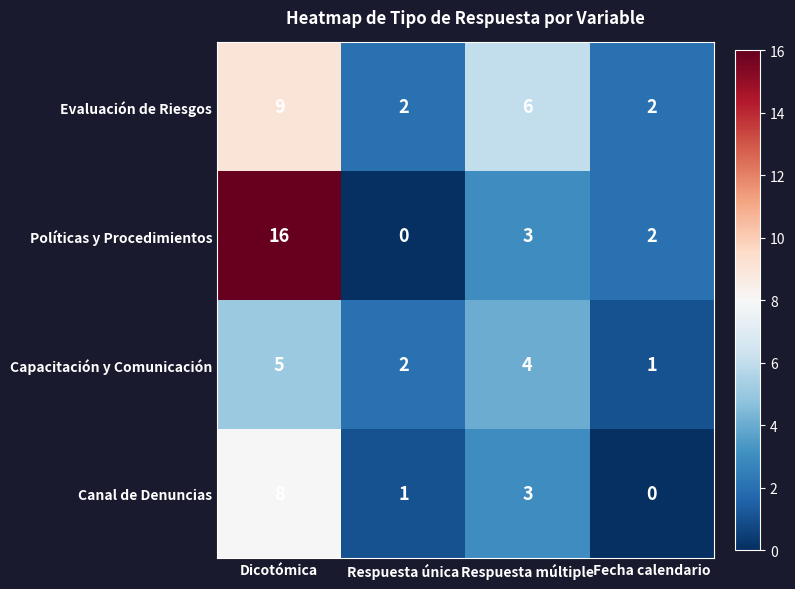

How many data points does each series have?

4